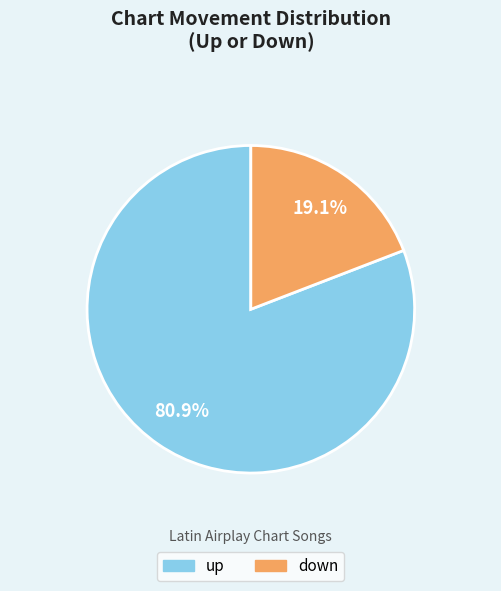

To the nearest percent, what is the combined percentage of up and down?

100%